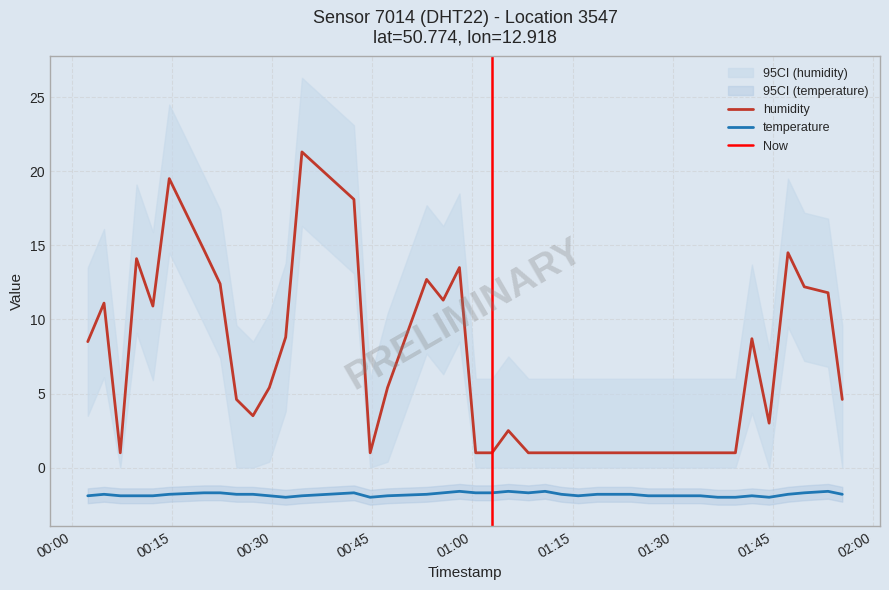

True or false: humidity and temperature intersect in this chart.

False